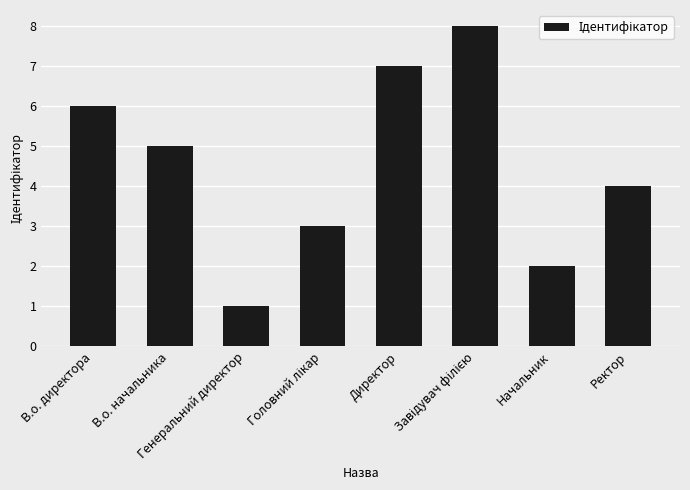

What is the approximate value at В.о. директора?

6